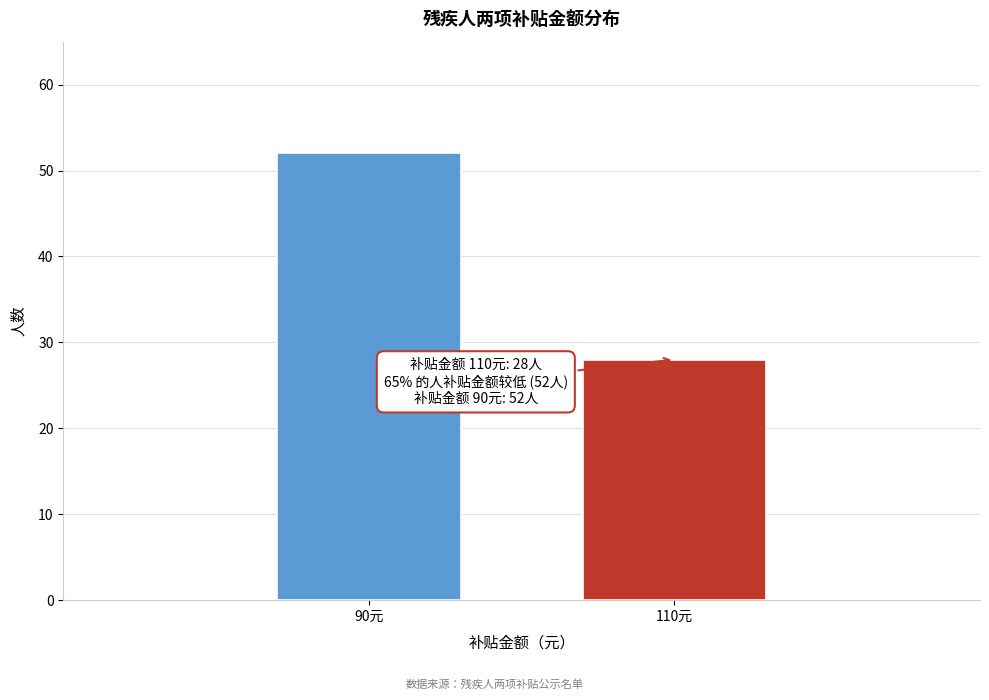

Reading right to left, extract all data points from this chart.

28	52